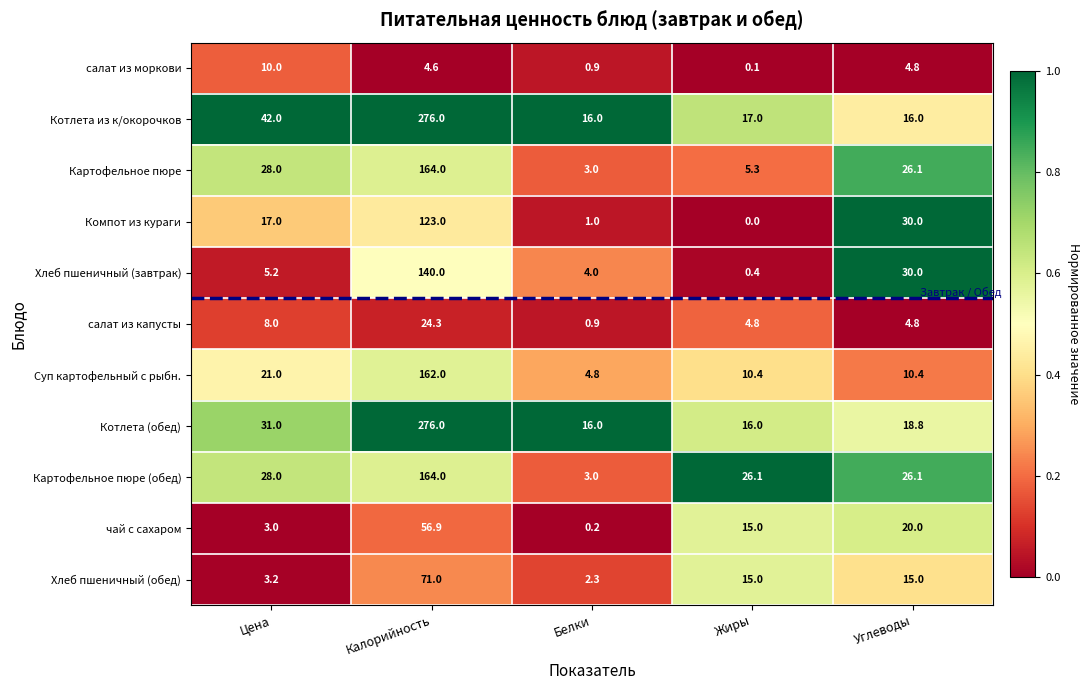

What is the total value across all series at Калорийность?

1461.8